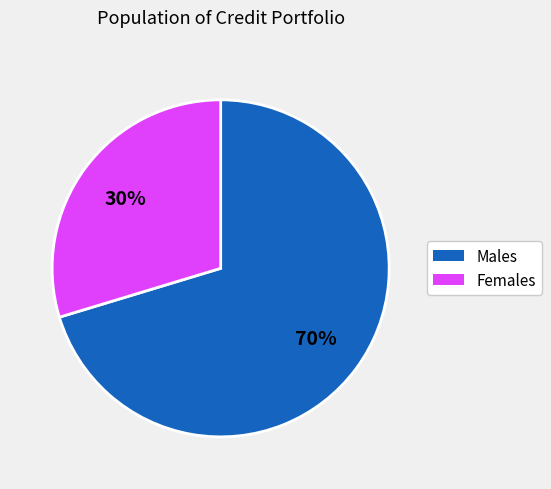

Is there a majority slice in this chart?

Yes